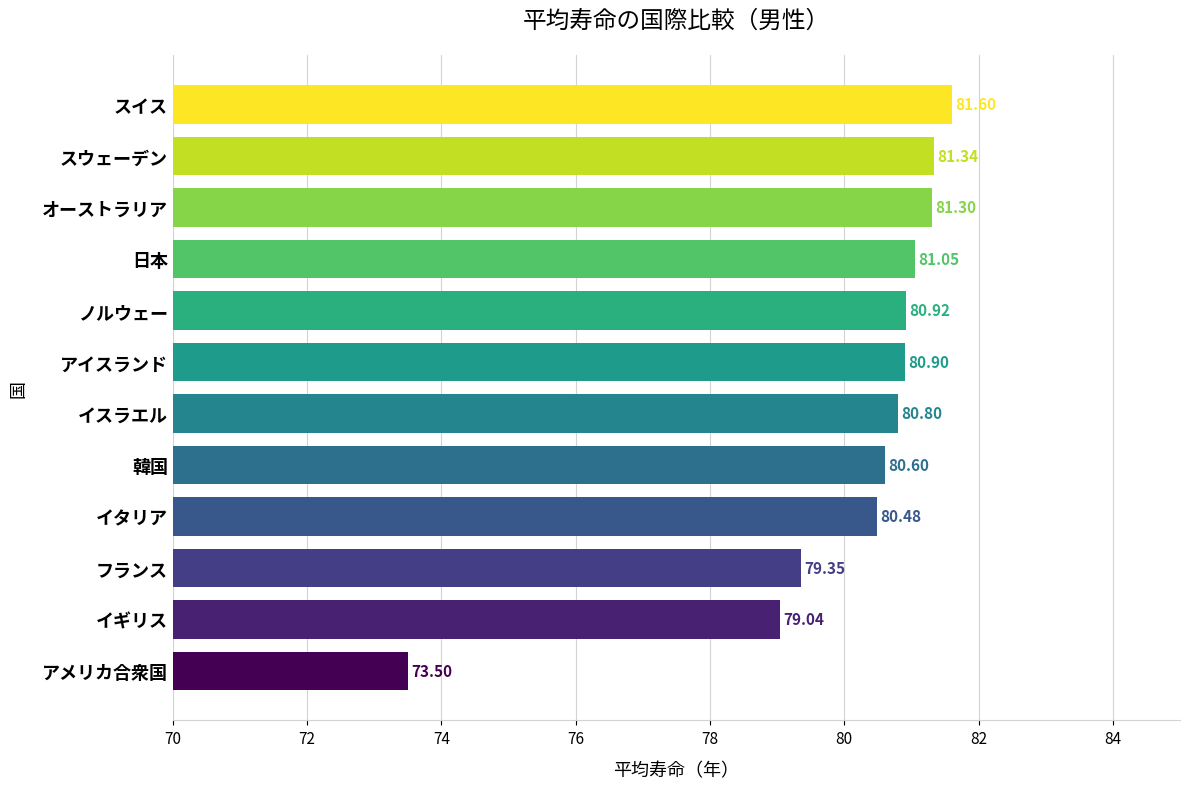

Which label corresponds to the smallest value in the chart?

アメリカ合衆国